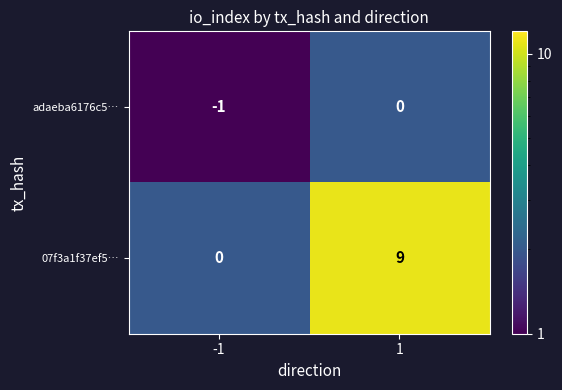

Read the 07f3a1f37ef5… value at 1.

9